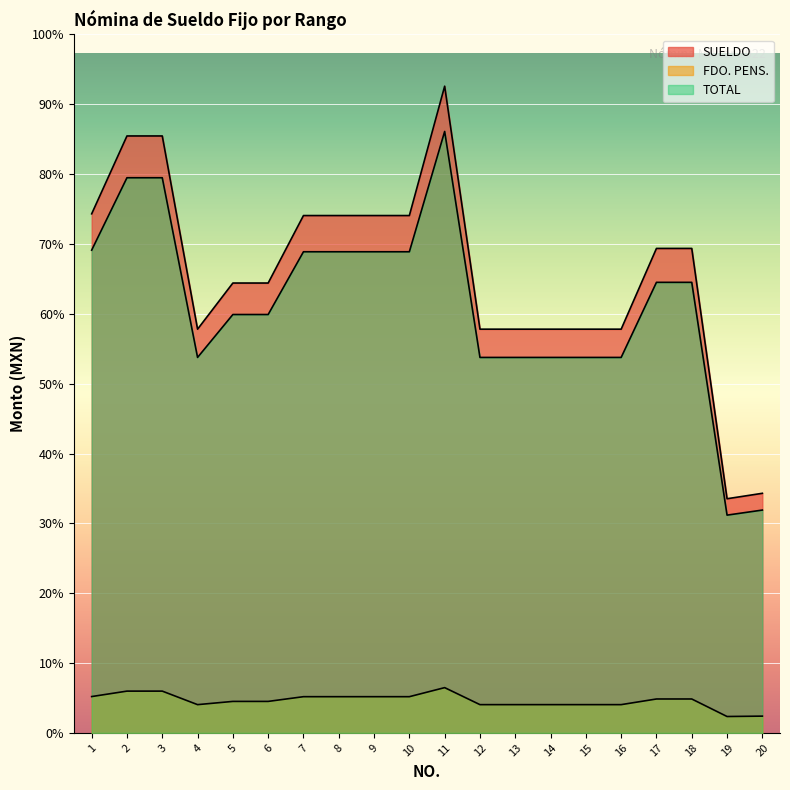

True or false: FDO. PENS. and TOTAL cross at least once.

False